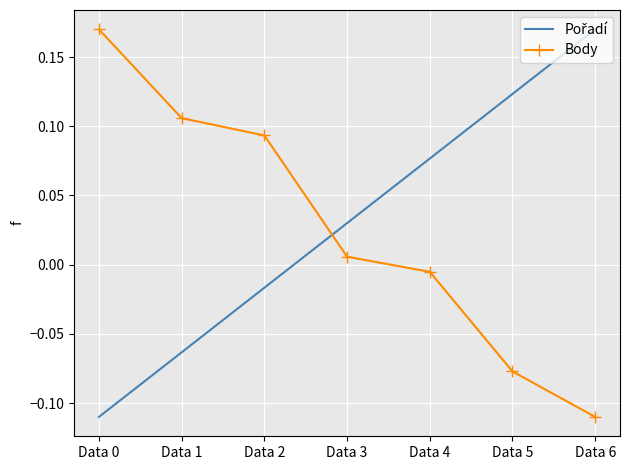

Which series changed the most between Data 2 and Data 3?

Body